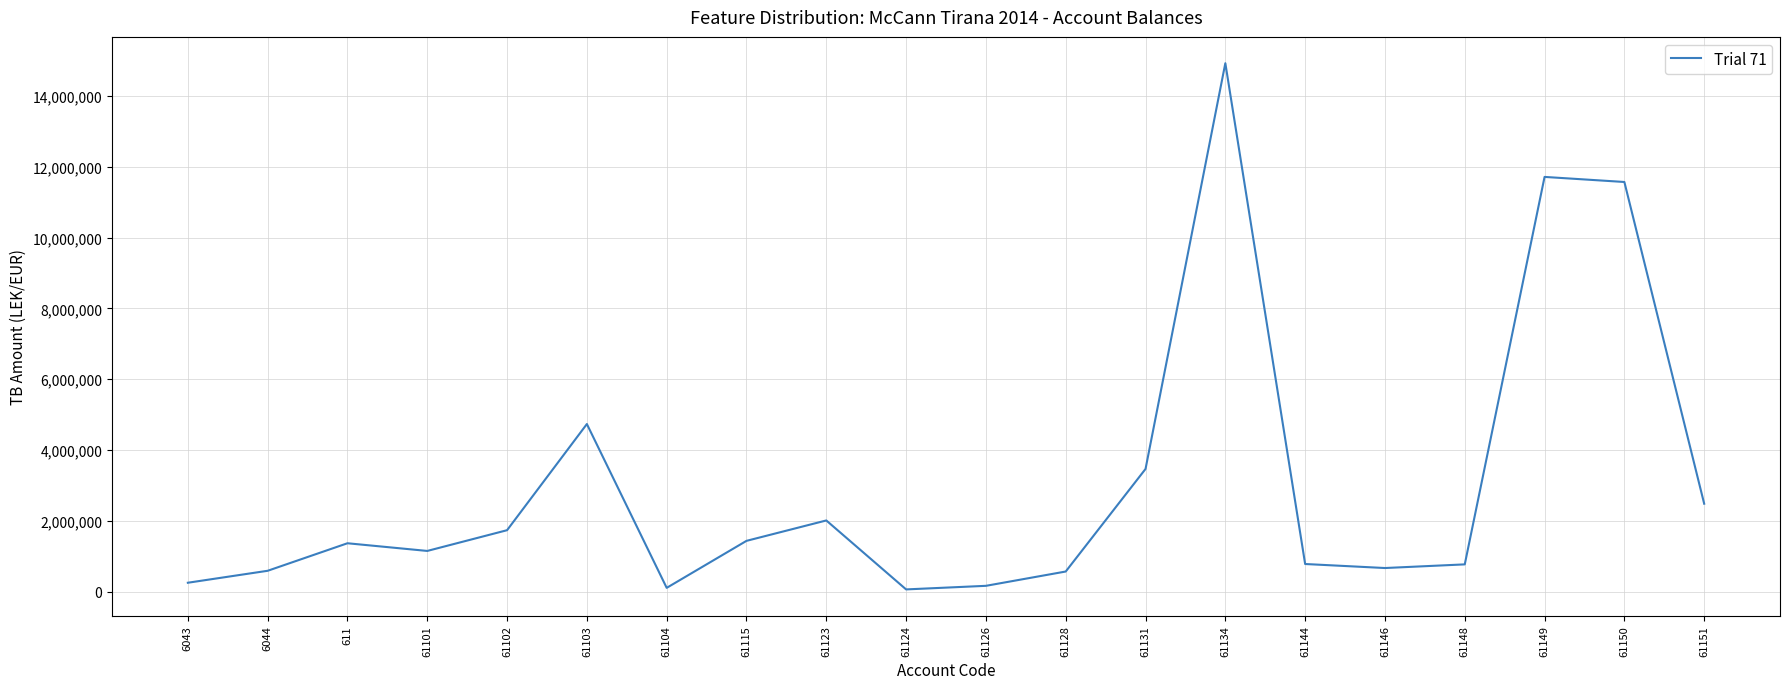

What is the change in value from 61134 to 61150?

-3356527.6